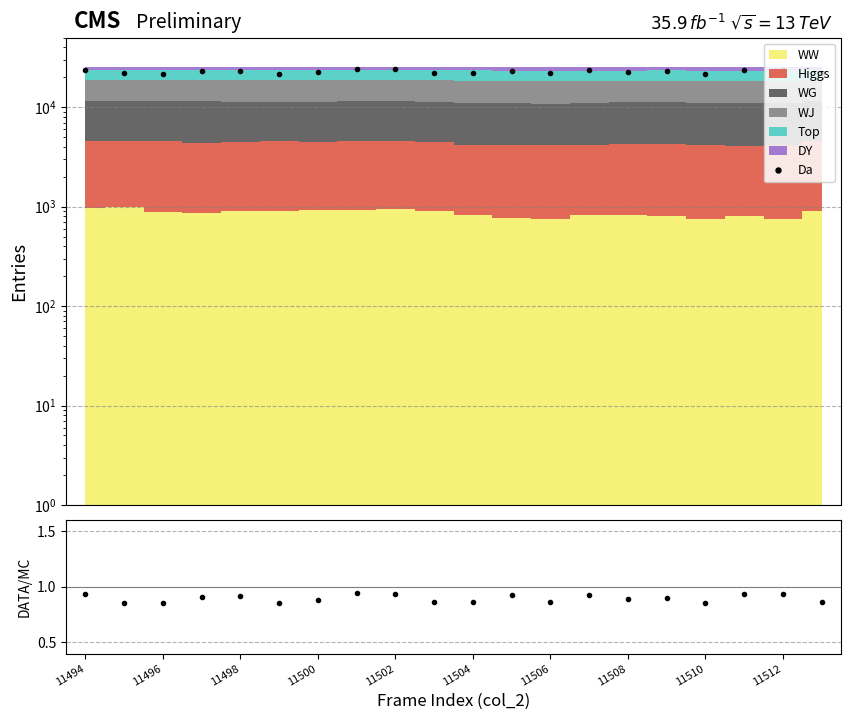

Reading left to right, list all the values displayed in this chart.

23765.6	21812.3	21628.6	22938.9	23310.9	21676.6	22285.1	24103.0	24005.5	21827.3	21920.8	23311.3	21801.4	23540.1	22533.8	22880.1	21578.4	23765.3	23858.8	21896.9